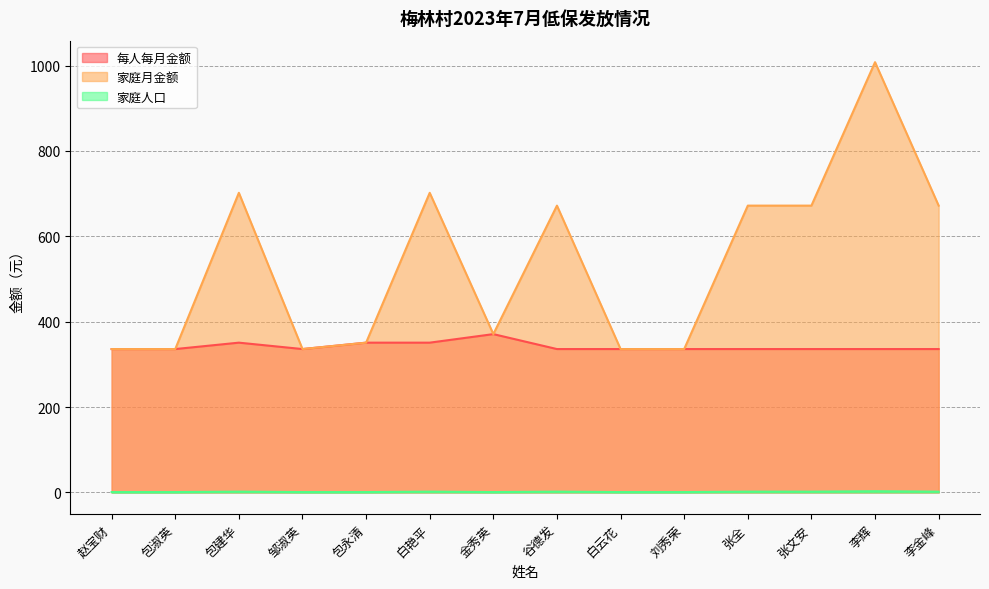

At which category is the sum across all series the highest?

李辉